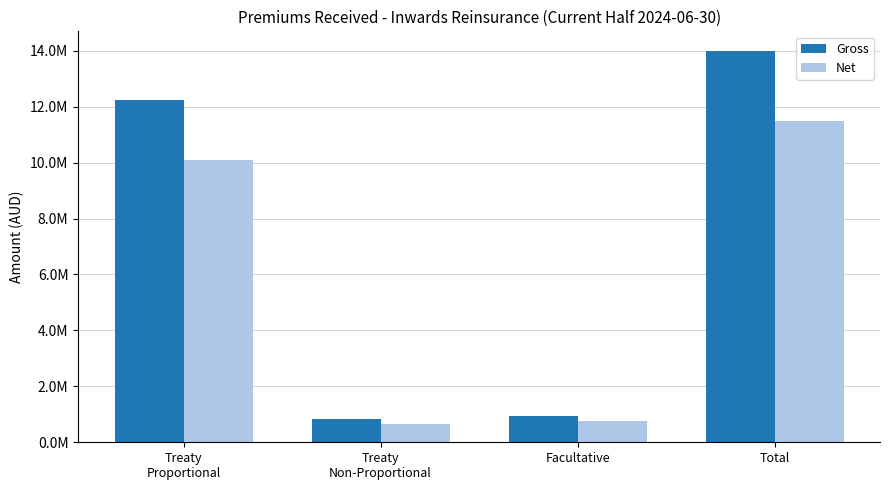

Which category has the highest value across all series?

Total